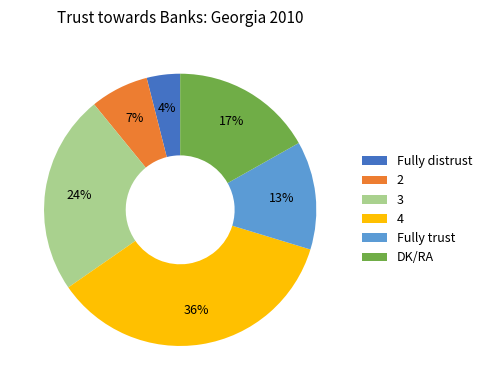

How many slices are in this pie chart?

6